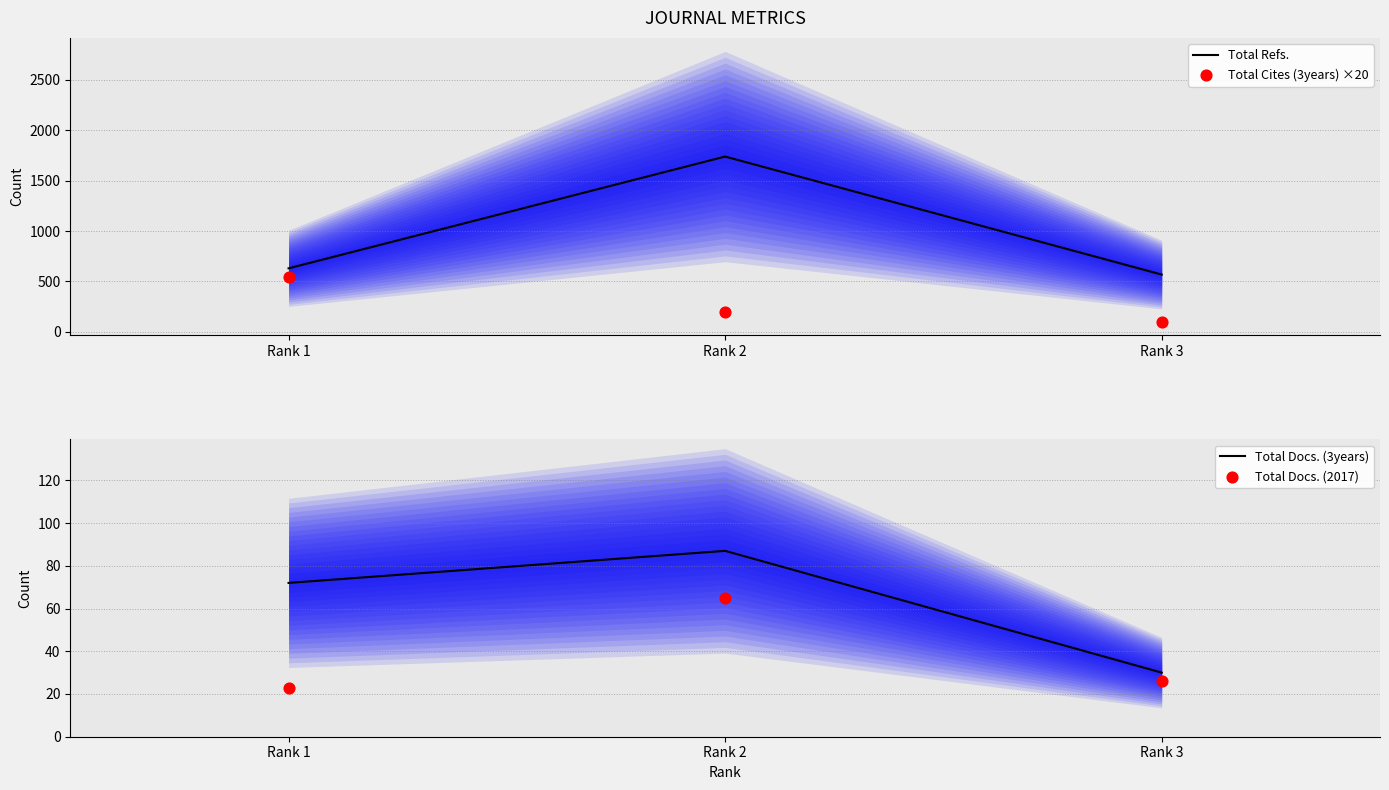

Which series reaches the minimum Y coordinate?

Total Docs. (2017)